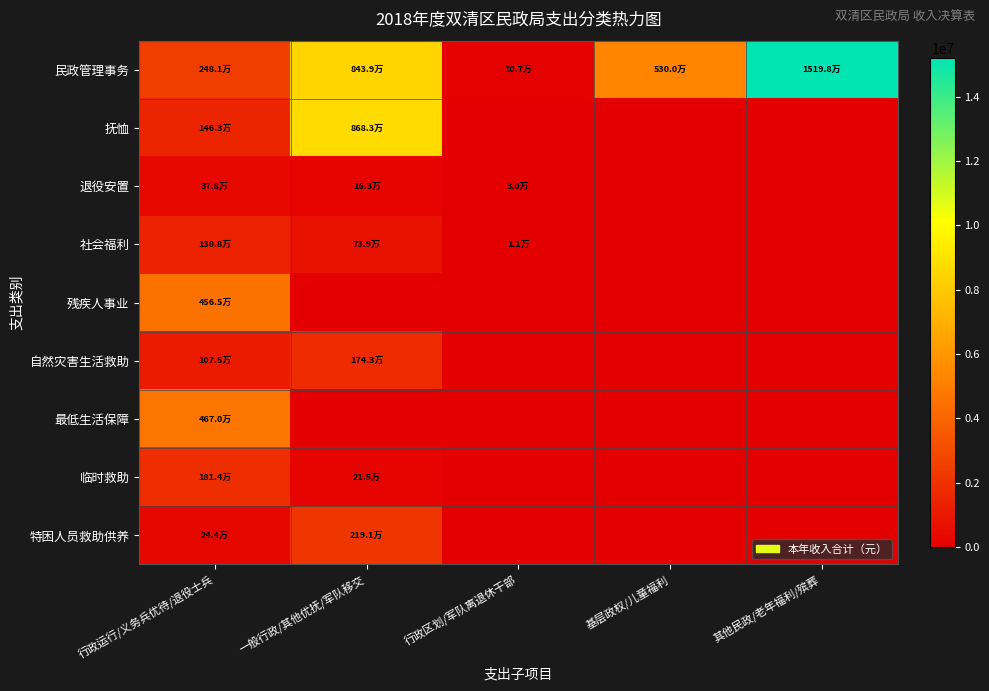

At which category does the chart reach its peak across all series?

其他民政/老年福利/殡葬